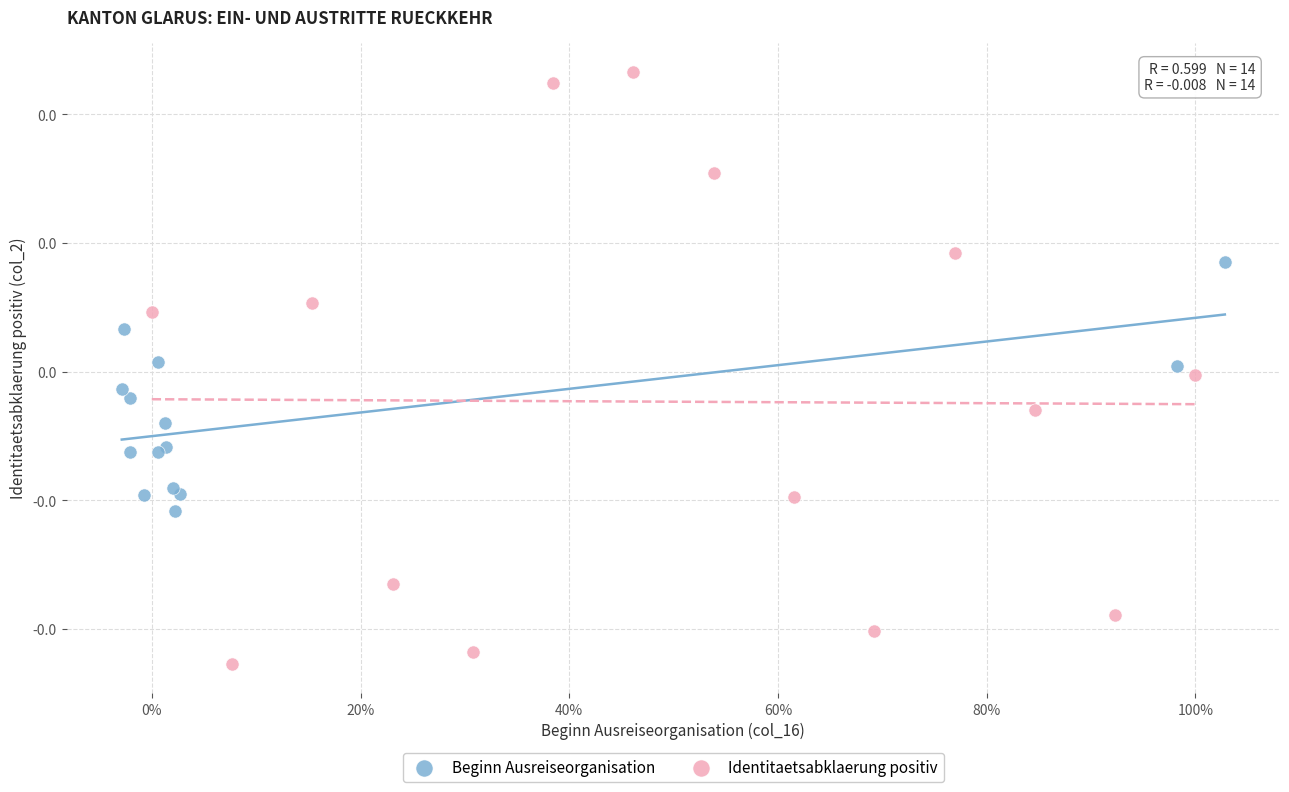

What are all the series names shown in the legend?

Beginn Ausreiseorganisation, Identitaetsabklaerung positiv